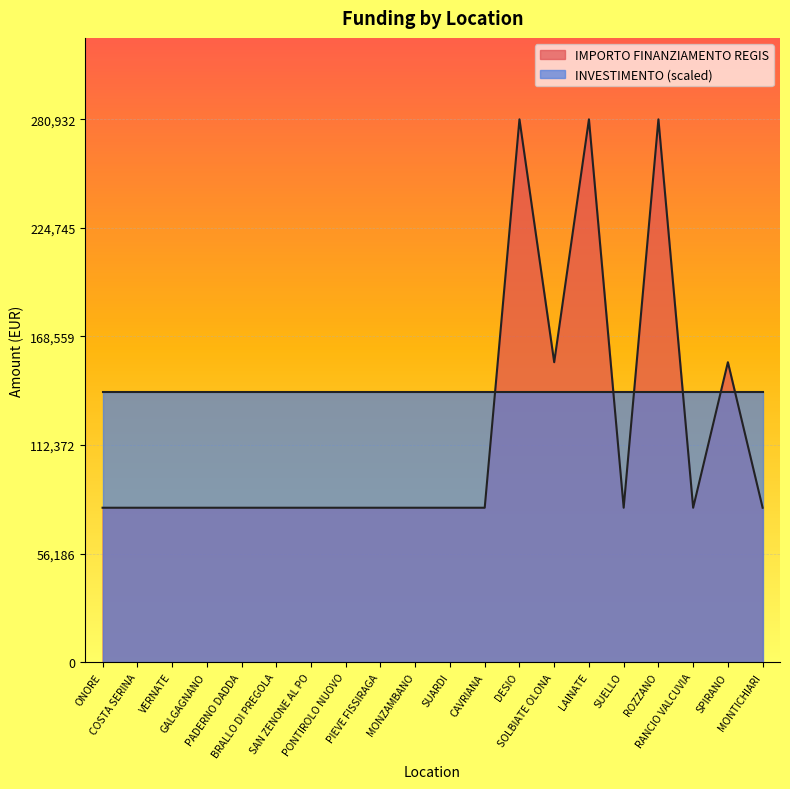

List the labels in order of value, largest first.

DESIO, LAINATE, ROZZANO, SOLBIATE OLONA, SPIRANO, ONORE, COSTA SERINA, VERNATE, GALGAGNANO, PADERNO DADDA, BRALLO DI PREGOLA, SAN ZENONE AL PO, PONTIROLO NUOVO, PIEVE FISSIRAGA, MONZAMBANO, SUARDI, CAVRIANA, SUELLO, RANCIO VALCUVIA, MONTICHIARI